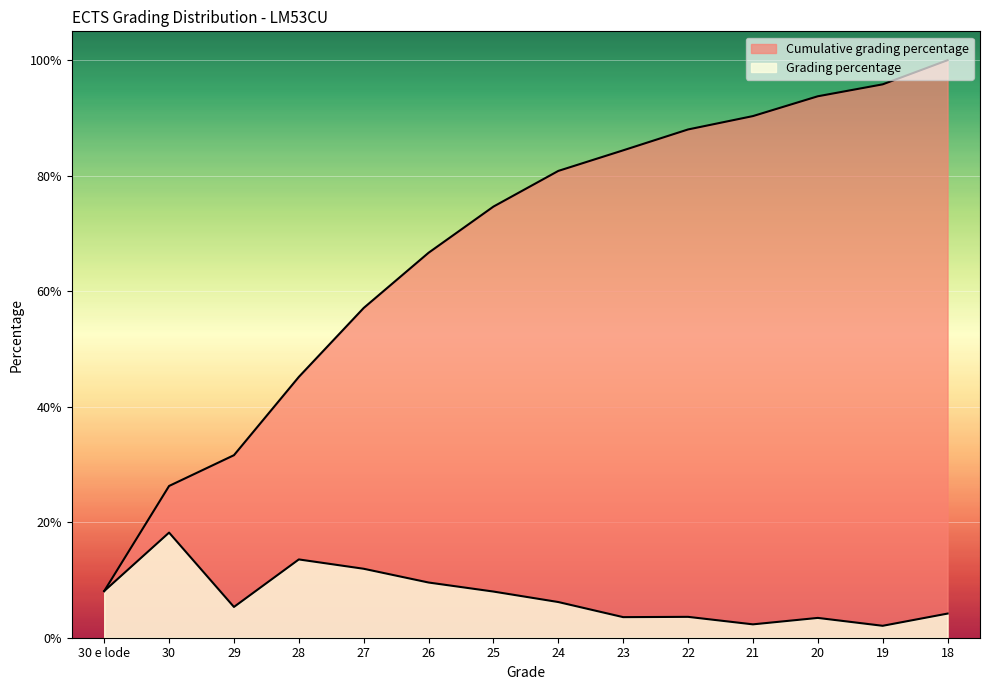

Between 22 and 24, which is larger?

24